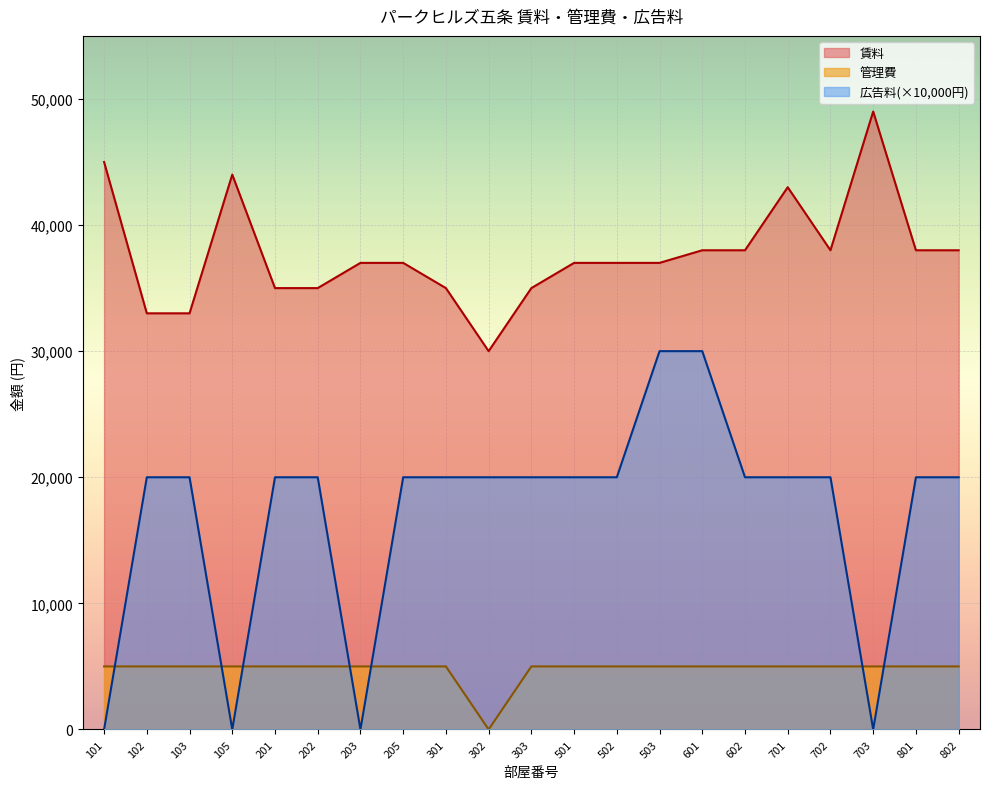

At which category is the sum across all series the highest?

601